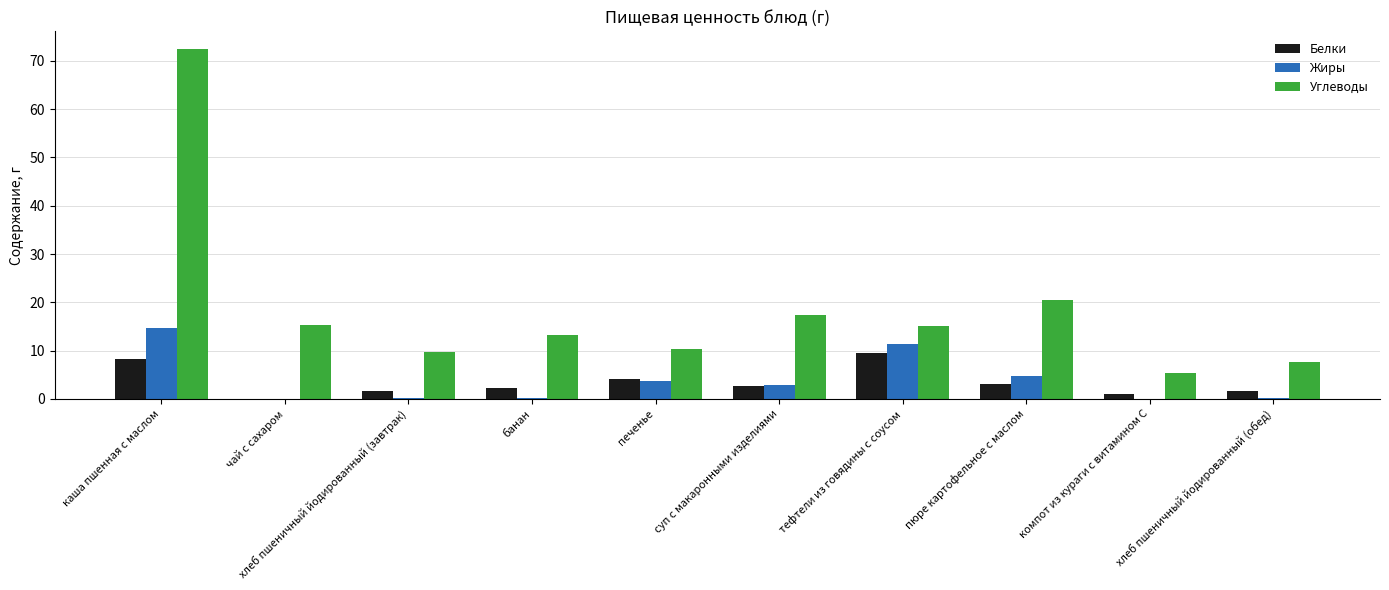

At which category is the sum across all series the highest?

каша пшенная с маслом